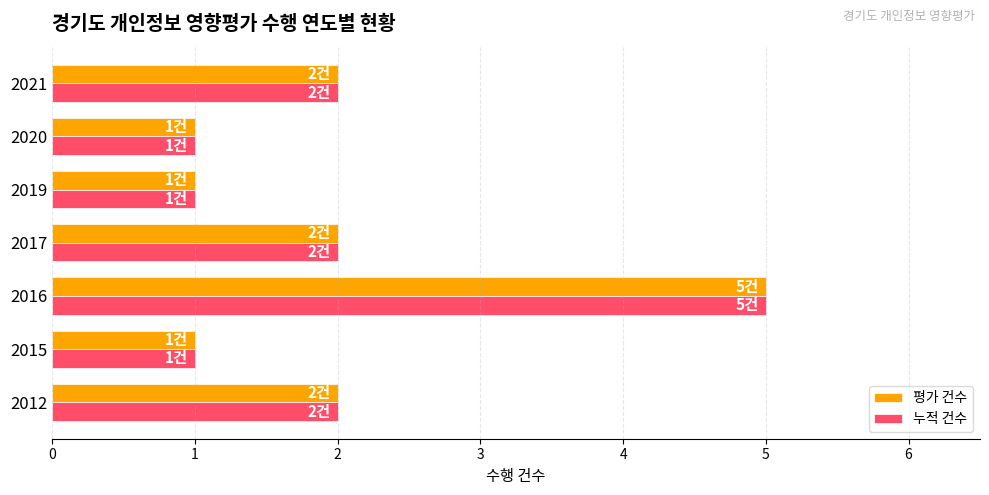

Count the number of categories in the chart.

7